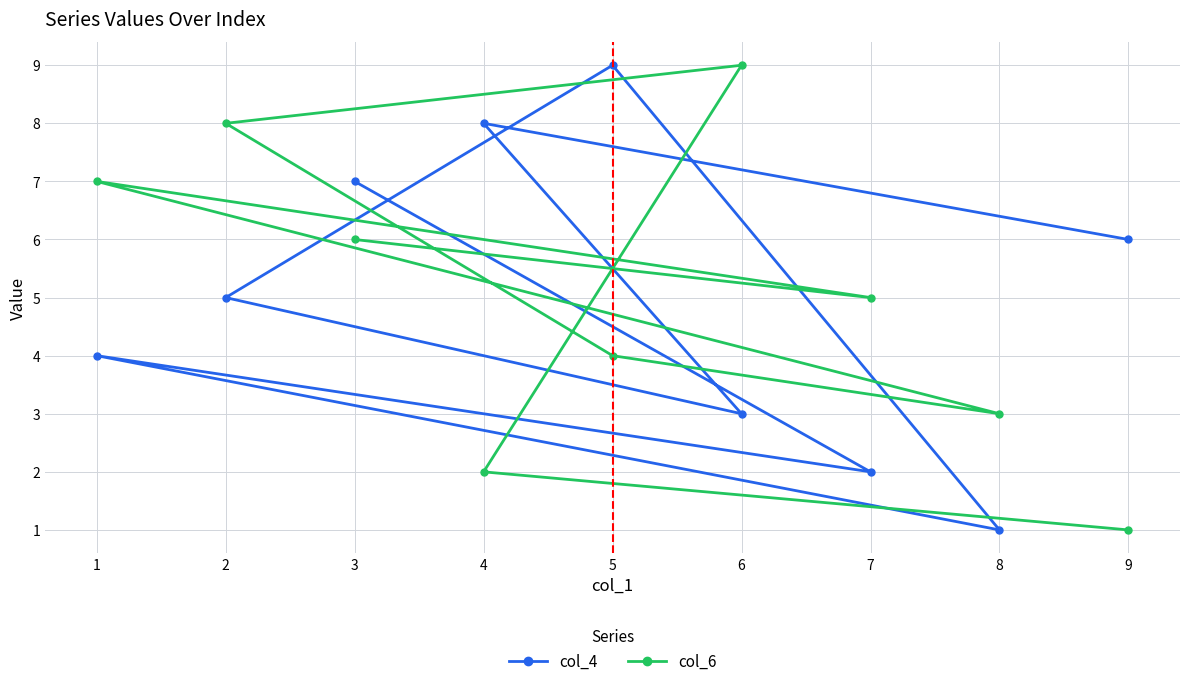

List the labels in order of col_6 value, smallest first.

9, 4, 8, 5, 7, 3, 1, 2, 6